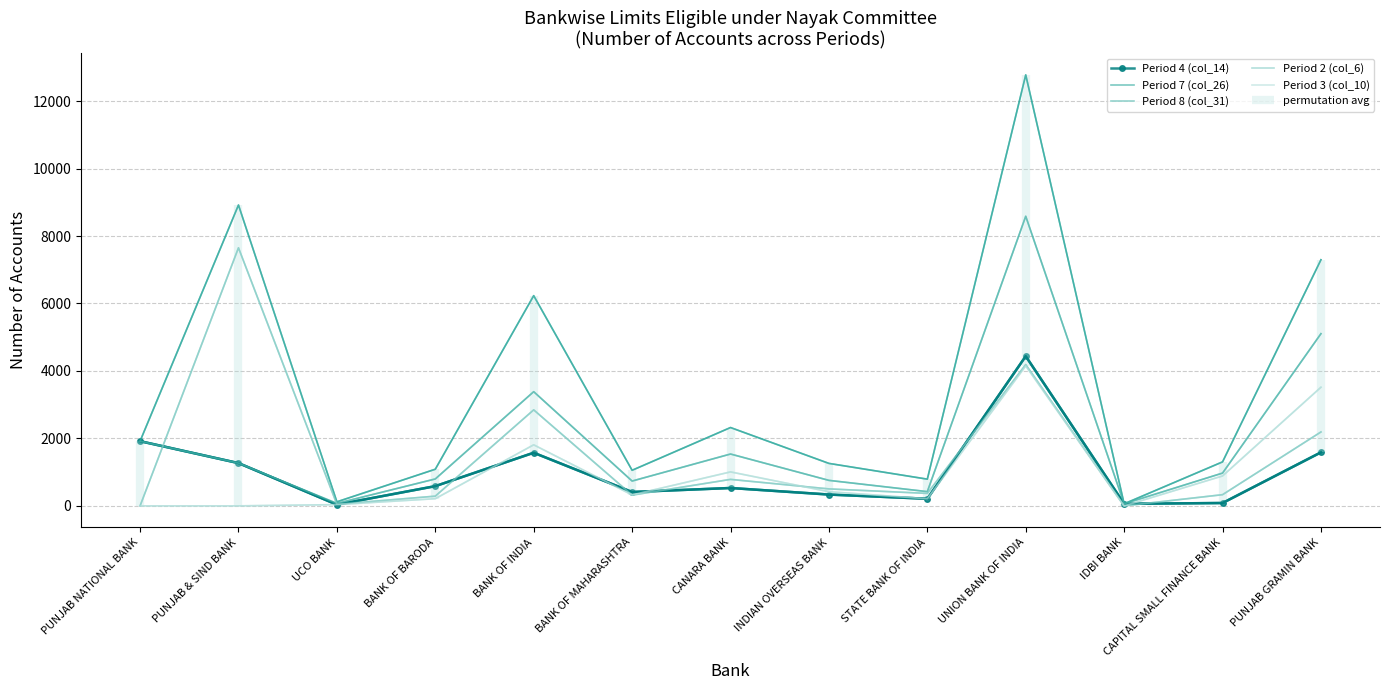

What is the sum of all col_31 (Limits eligible - period8) values?

25615.0